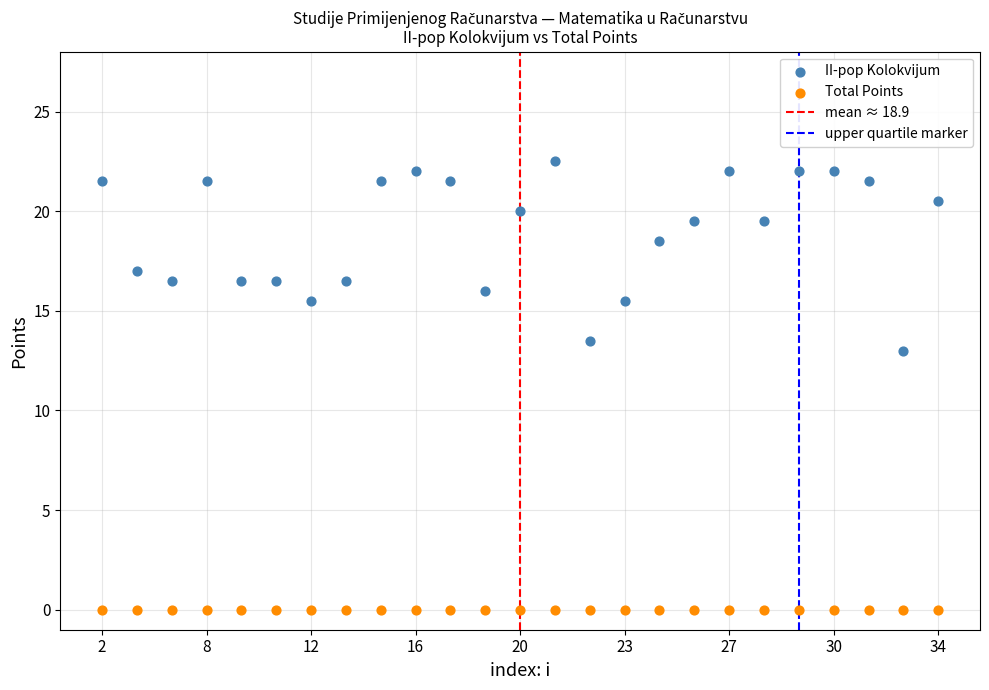

Which series contains the lowest Y value?

Total Points